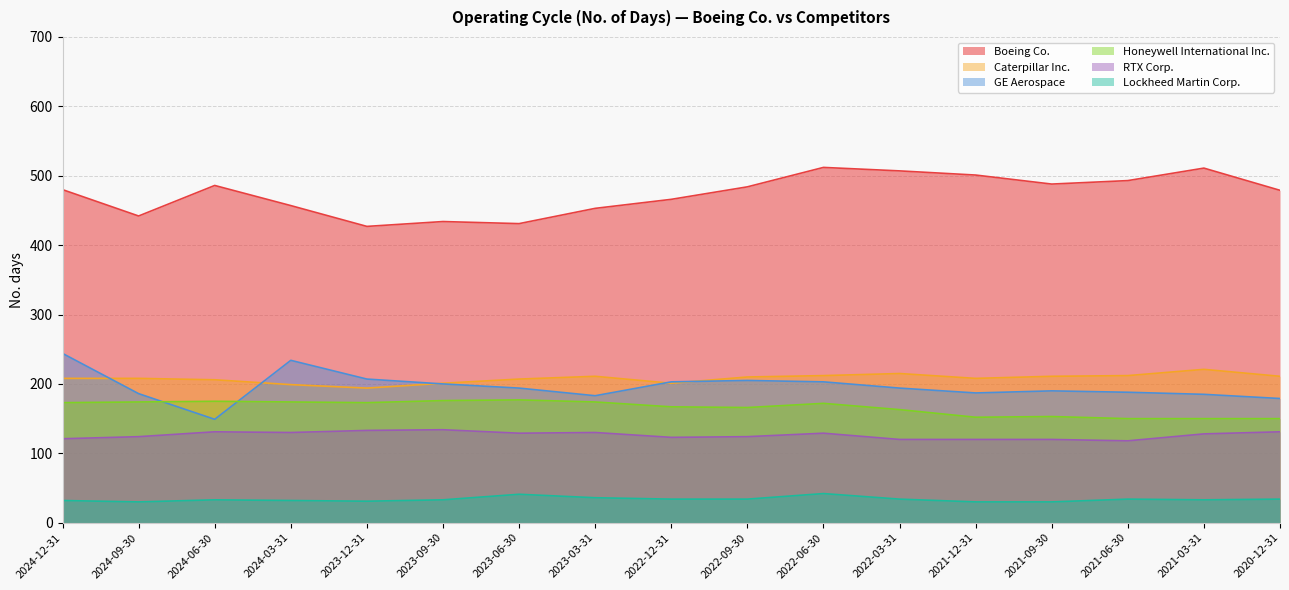

What position from the left is 2022-09-30?

10